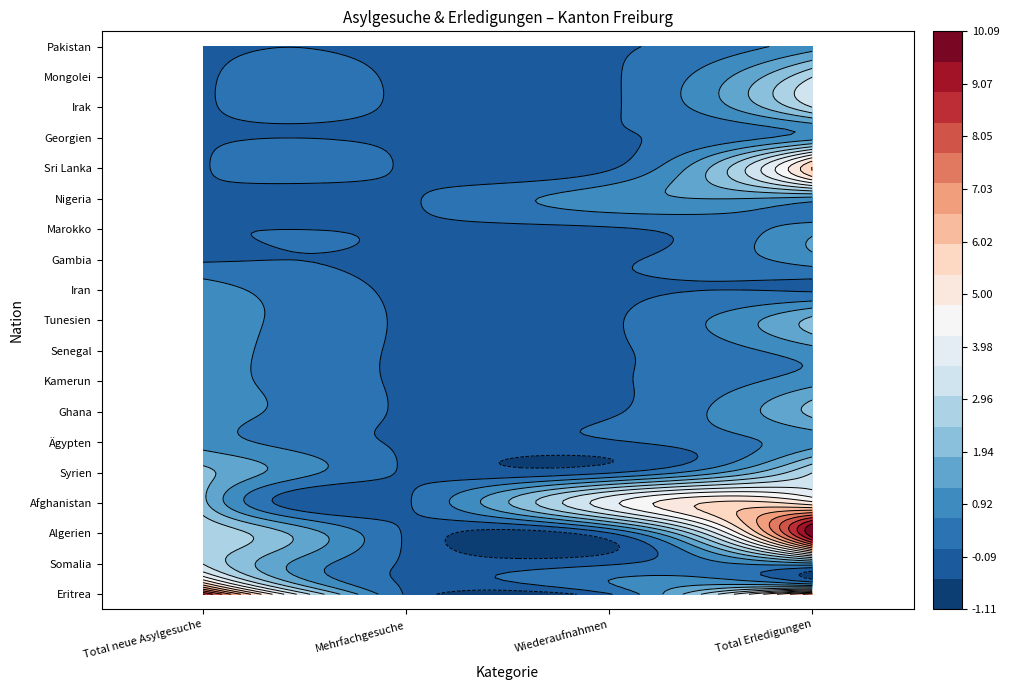

True or false: Ghana has a value of 1 at 1.

False